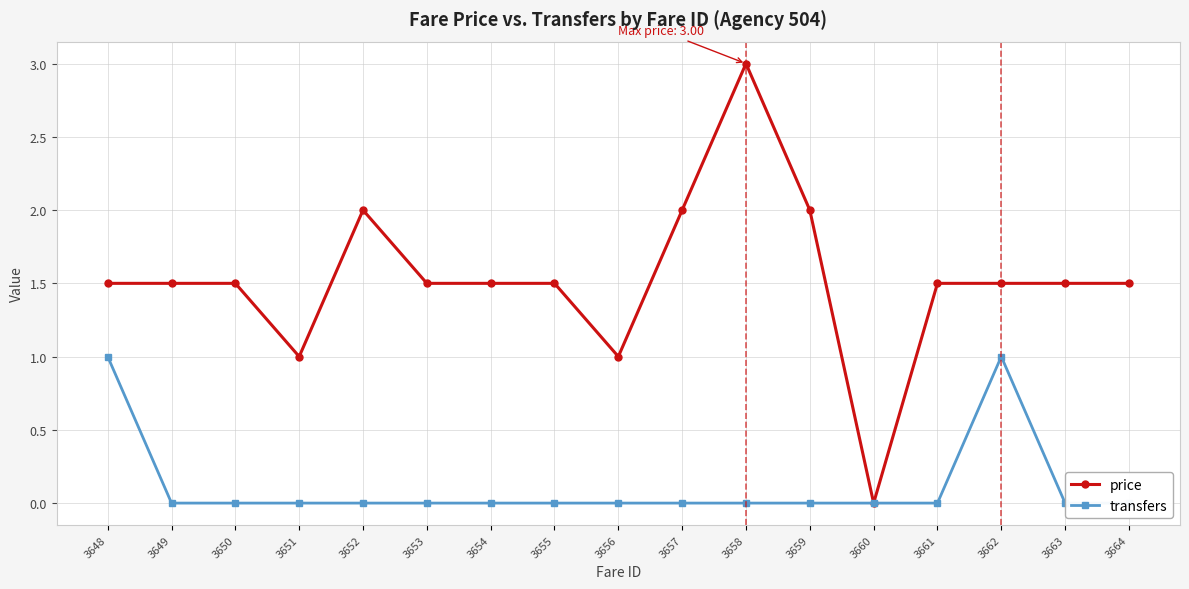

Reading right to left, what are all the values shown in this chart?

price: 1.5	1.5	1.5	1.5	0.0	2.0	3.0	2.0	1.0	1.5	1.5	1.5	2.0	1.0	1.5	1.5	1.5
transfers: 0.0	0.0	1.0	0.0	0.0	0.0	0.0	0.0	0.0	0.0	0.0	0.0	0.0	0.0	0.0	0.0	1.0